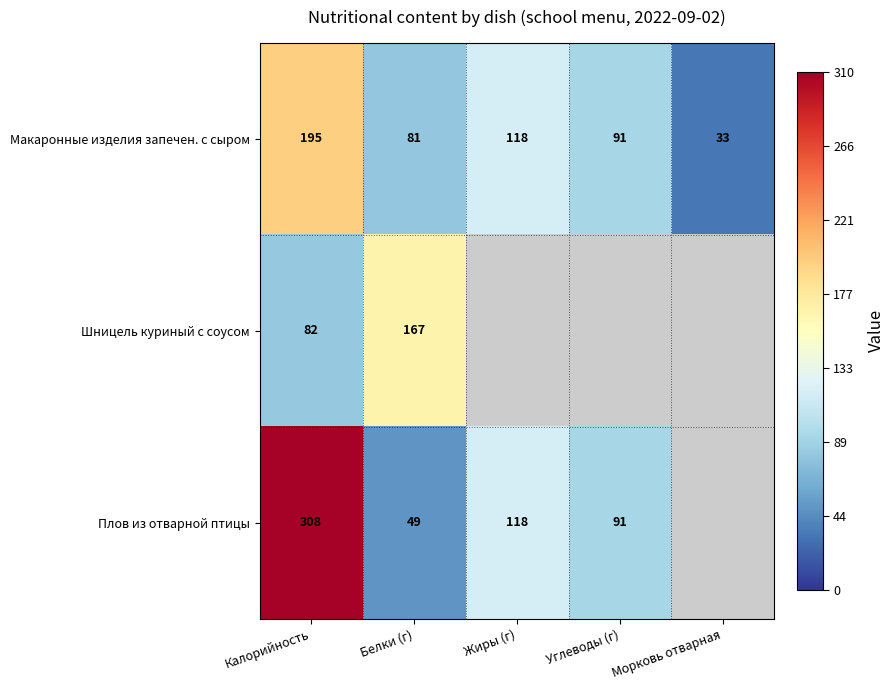

What is the total value across all series at Белки (г)?

297